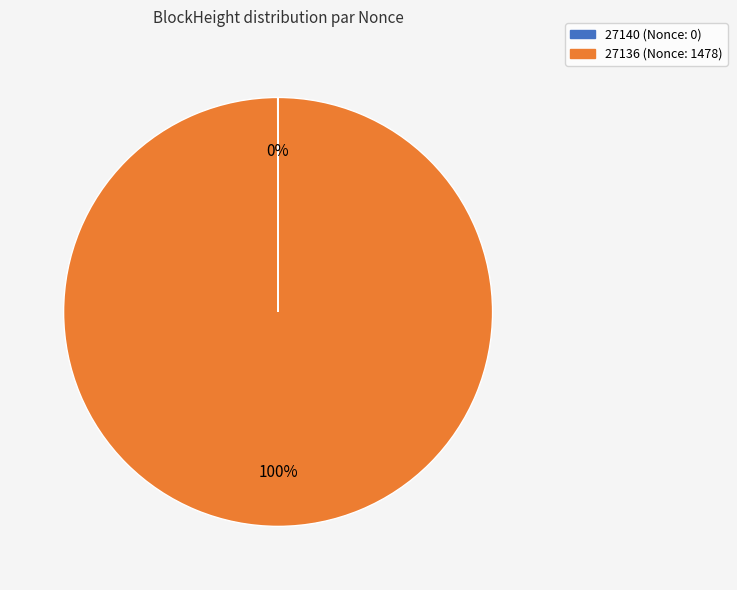

True or false: 27136 accounts for 100% of the total.

True